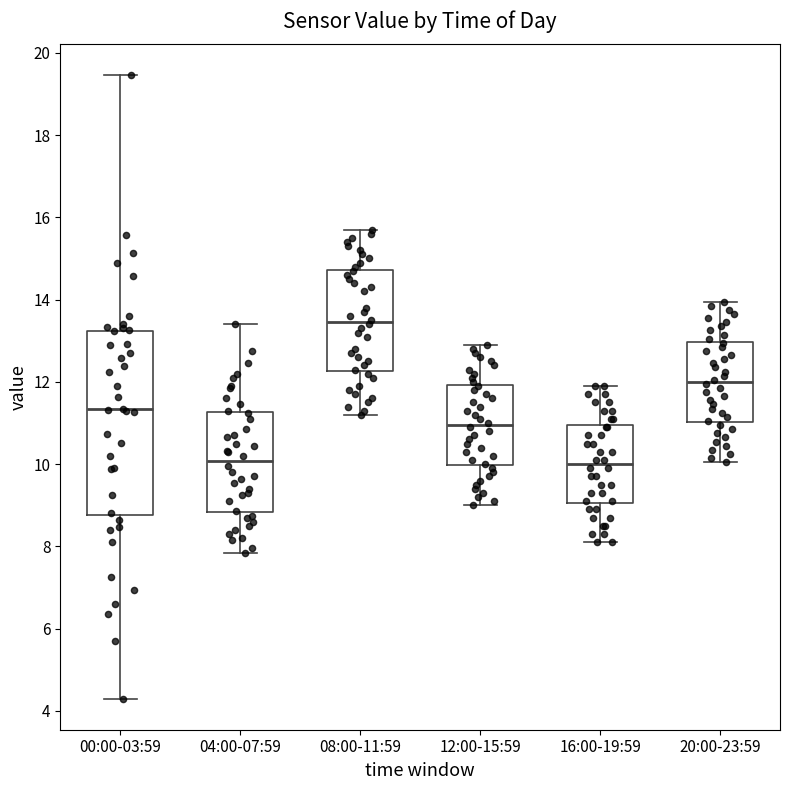

Which box's median line is the highest?

08:00-11:59